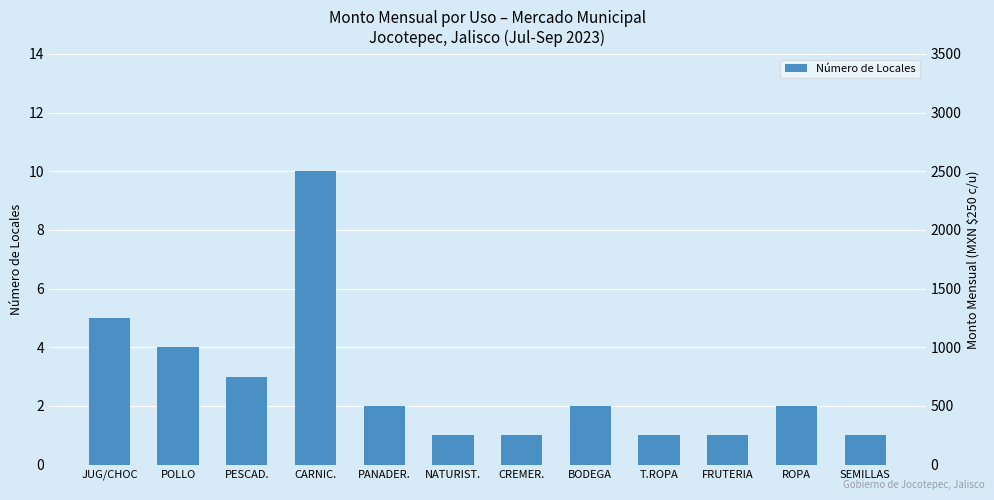

What position from the left is ROPA?

11